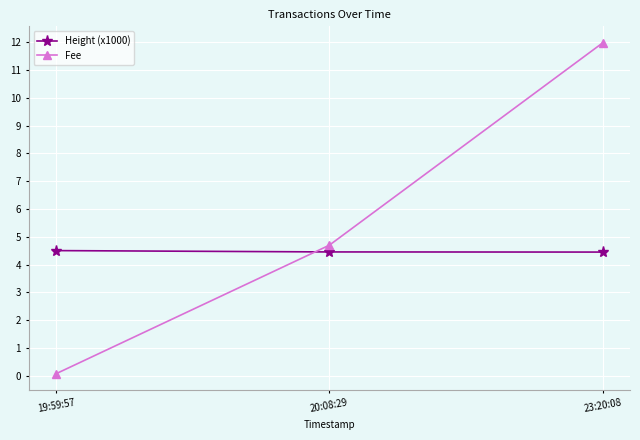

What is the minimum value shown in the chart?

0.1